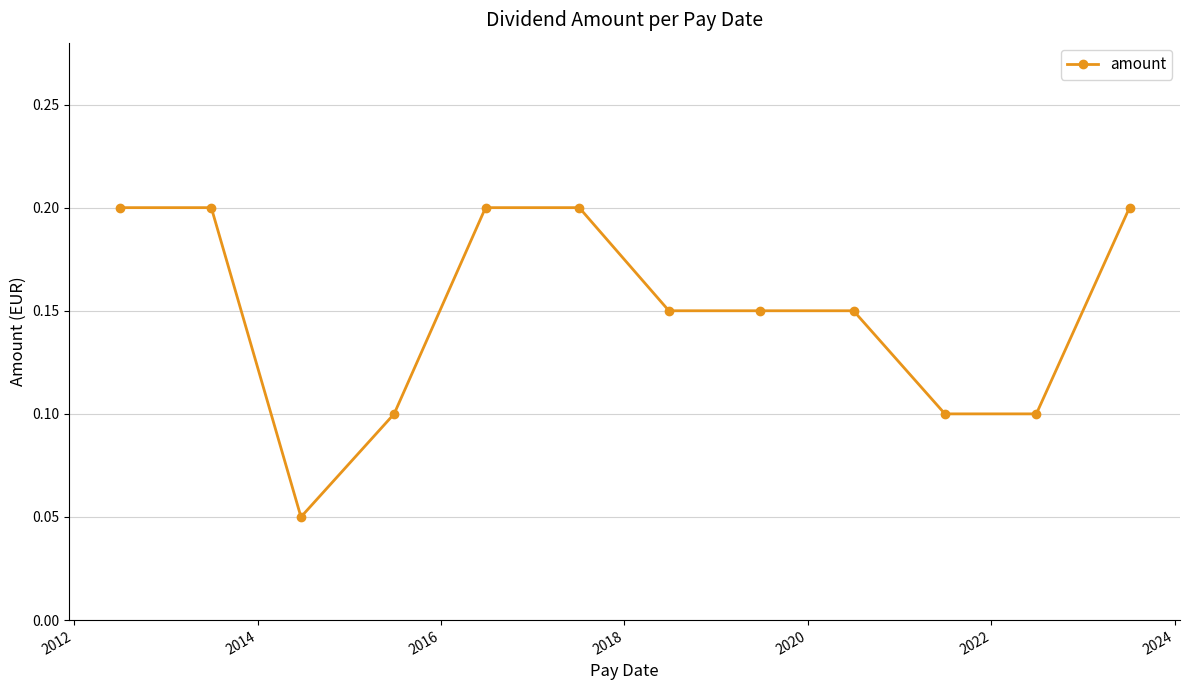

What is the value of the 12th point from the left?

0.2